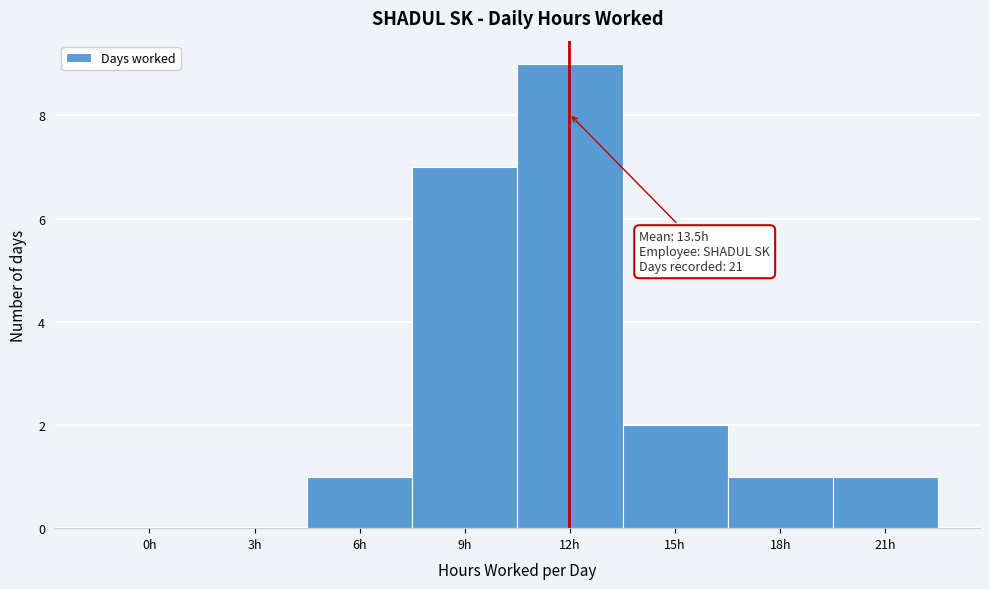

Reading right to left, list all the values displayed in this chart.

21h=1	18h=1	15h=2	12h=9	9h=7	6h=1	3h=0	0h=0